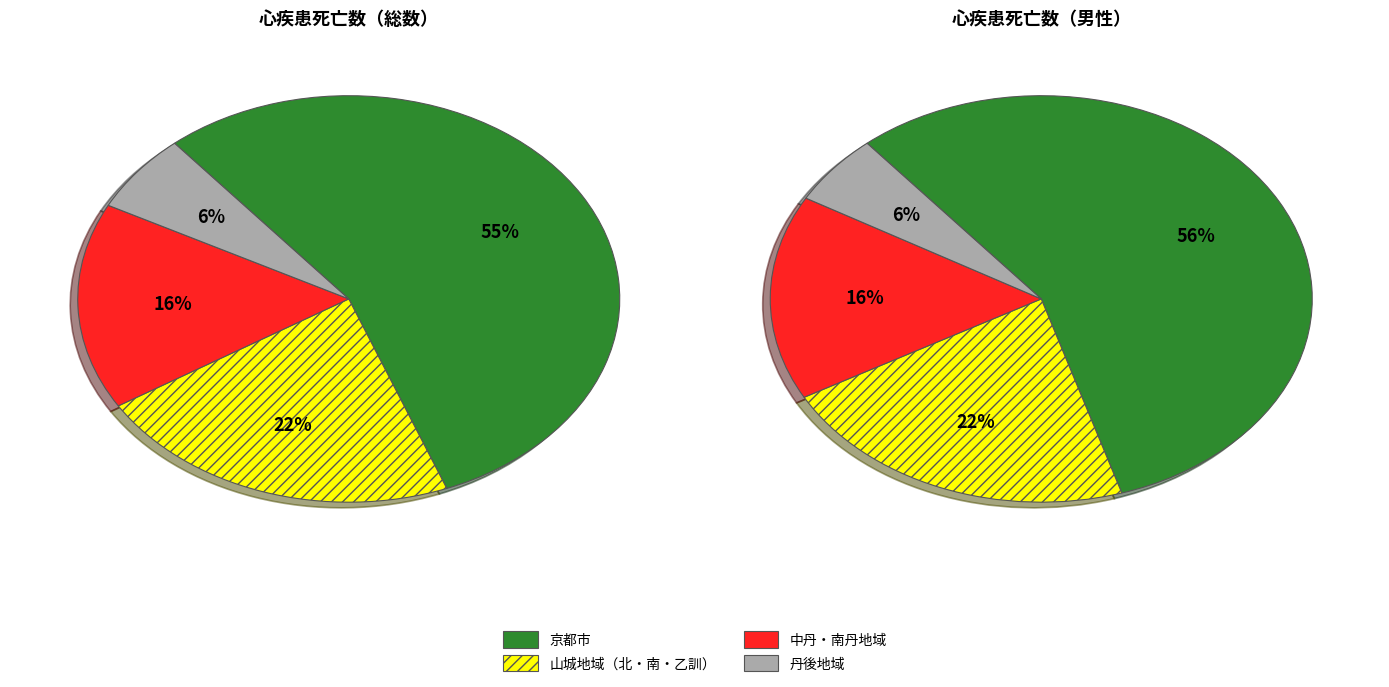

Does 南丹保健所 account for over 50% of the chart?

No